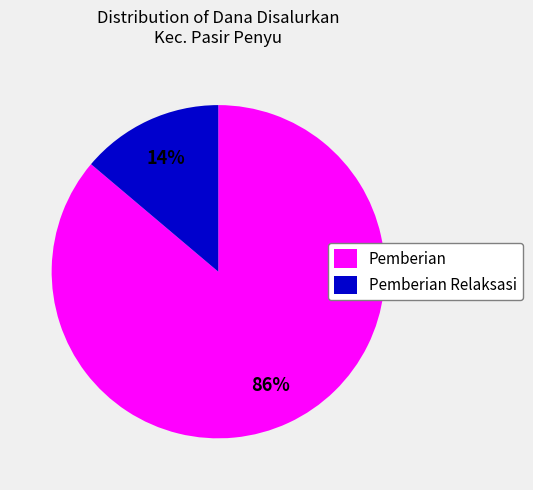

Between Pemberian Relaksasi and Pemberian, which is larger?

Pemberian